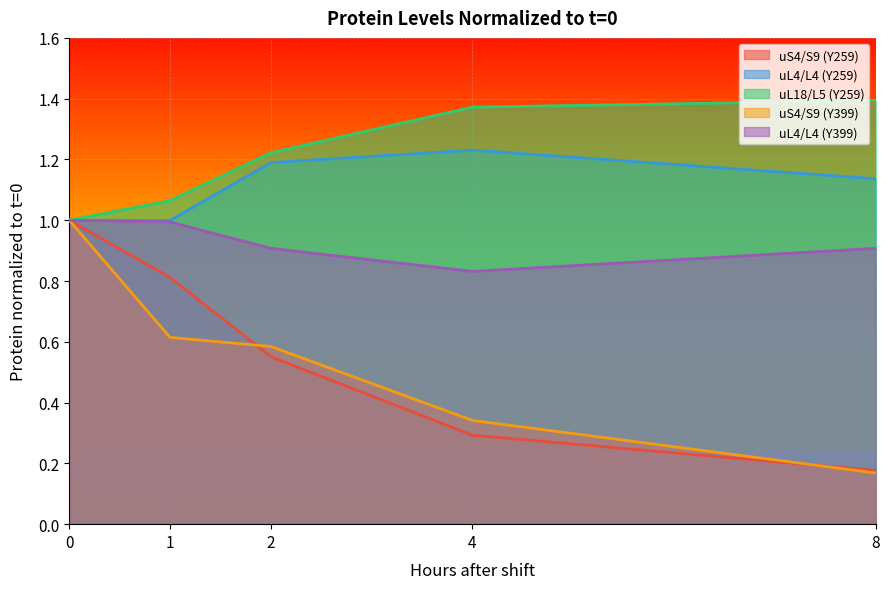

How many lines are shown in the chart?

5